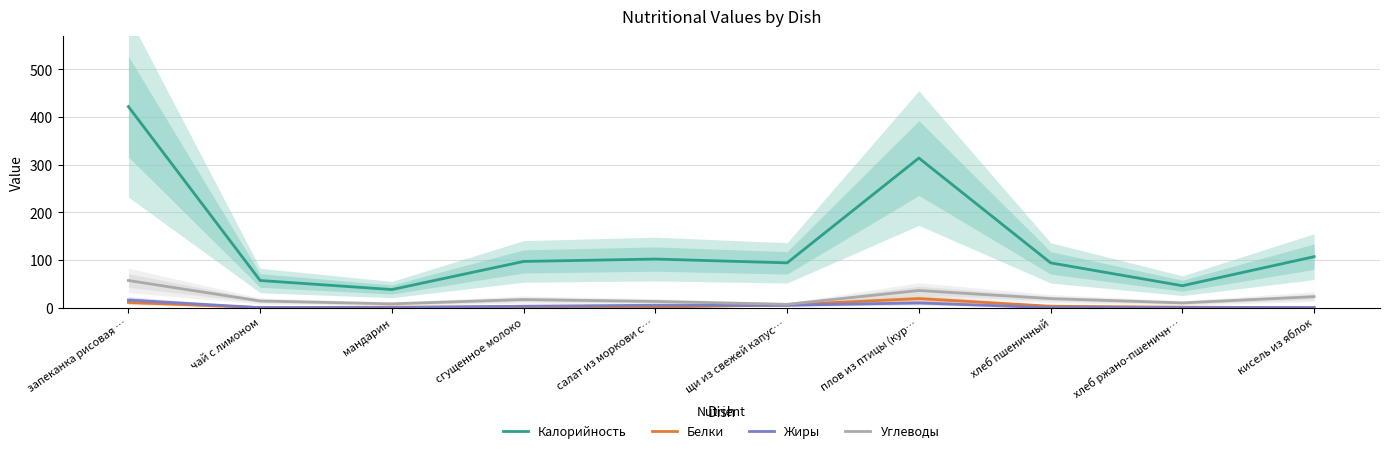

In Белки, how many points are higher than both neighbors (excluding endpoints)?

2